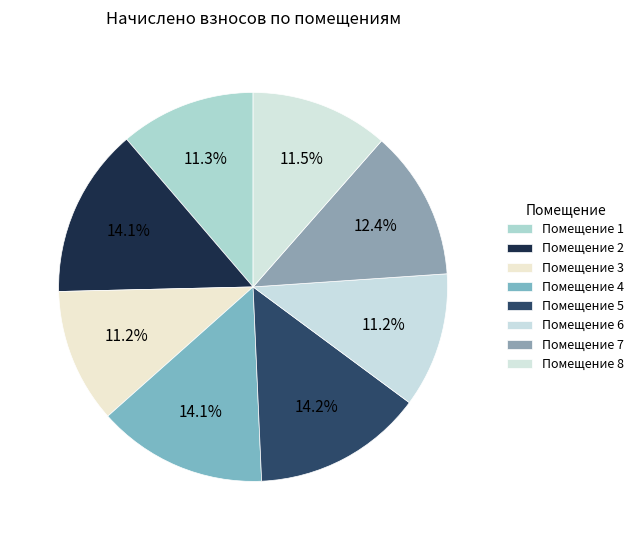

What is the largest slice in the pie chart?

5